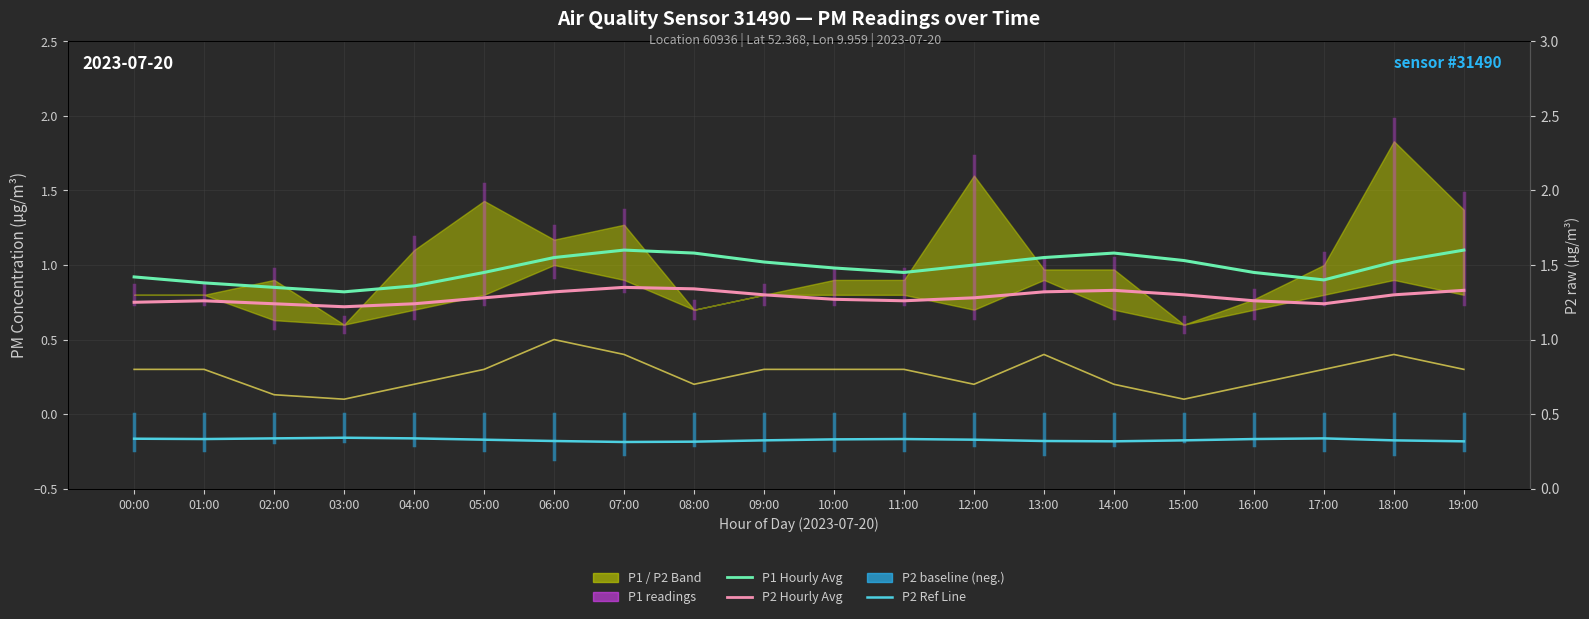

Reading left to right, what are all the values shown in this chart?

P1 Hourly Avg: 00:00=0.9	01:00=0.9	02:00=0.8	03:00=0.8	04:00=0.9	05:00=0.9	06:00=1.1	07:00=1.1	08:00=1.1	09:00=1.0	10:00=1.0	11:00=0.9	12:00=1.0	13:00=1.1	14:00=1.1	15:00=1.0	16:00=0.9	17:00=0.9	18:00=1.0	19:00=1.1
P2 Hourly Avg: 00:00=0.8	01:00=0.8	02:00=0.7	03:00=0.7	04:00=0.7	05:00=0.8	06:00=0.8	07:00=0.8	08:00=0.8	09:00=0.8	10:00=0.8	11:00=0.8	12:00=0.8	13:00=0.8	14:00=0.8	15:00=0.8	16:00=0.8	17:00=0.7	18:00=0.8	19:00=0.8
P2 Baseline Ref: 00:00=-0.2	01:00=-0.2	02:00=-0.2	03:00=-0.2	04:00=-0.2	05:00=-0.2	06:00=-0.2	07:00=-0.2	08:00=-0.2	09:00=-0.2	10:00=-0.2	11:00=-0.2	12:00=-0.2	13:00=-0.2	14:00=-0.2	15:00=-0.2	16:00=-0.2	17:00=-0.2	18:00=-0.2	19:00=-0.2
P2 raw (right): 00:00=0.8	01:00=0.8	02:00=0.6	03:00=0.6	04:00=0.7	05:00=0.8	06:00=1.0	07:00=0.9	08:00=0.7	09:00=0.8	10:00=0.8	11:00=0.8	12:00=0.7	13:00=0.9	14:00=0.7	15:00=0.6	16:00=0.7	17:00=0.8	18:00=0.9	19:00=0.8